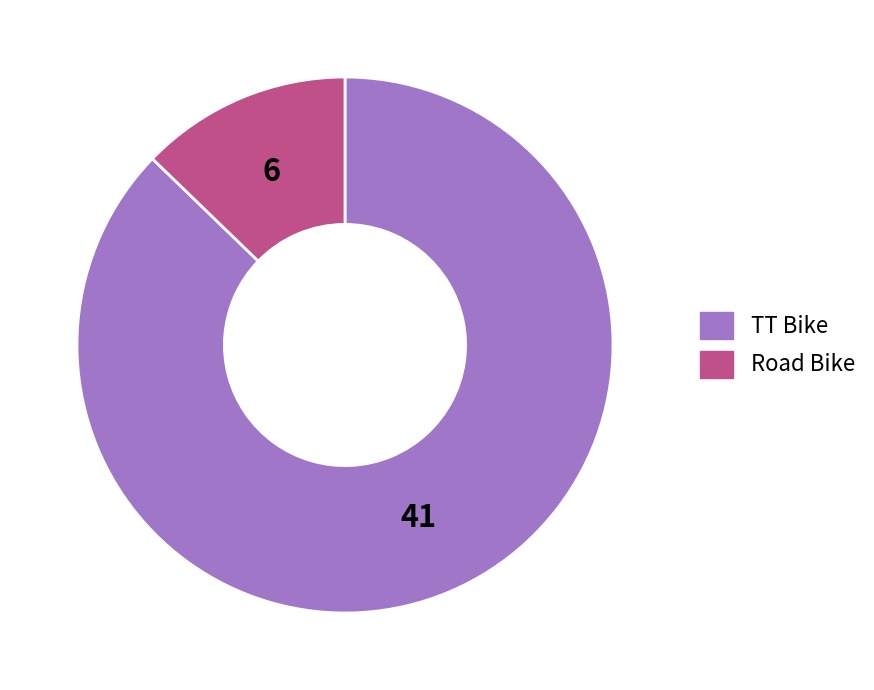

How many segments does this pie chart have?

2